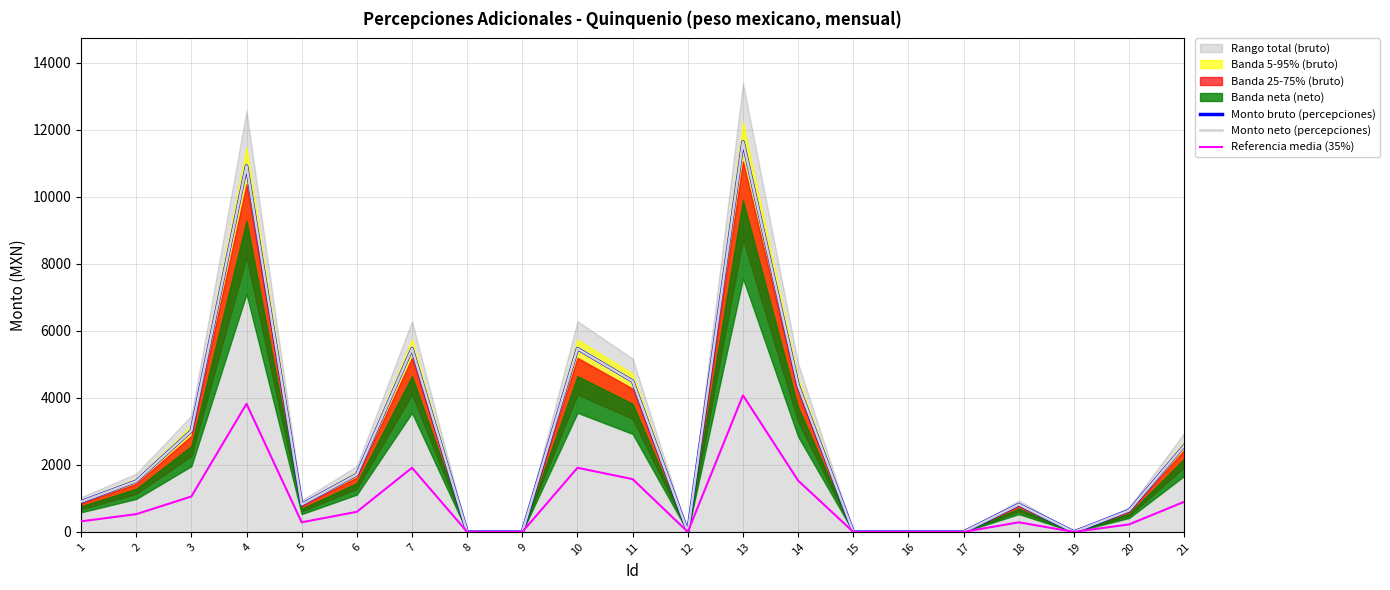

True or false: Referencia media (35%) has more than 1 points higher than both neighbors.

True